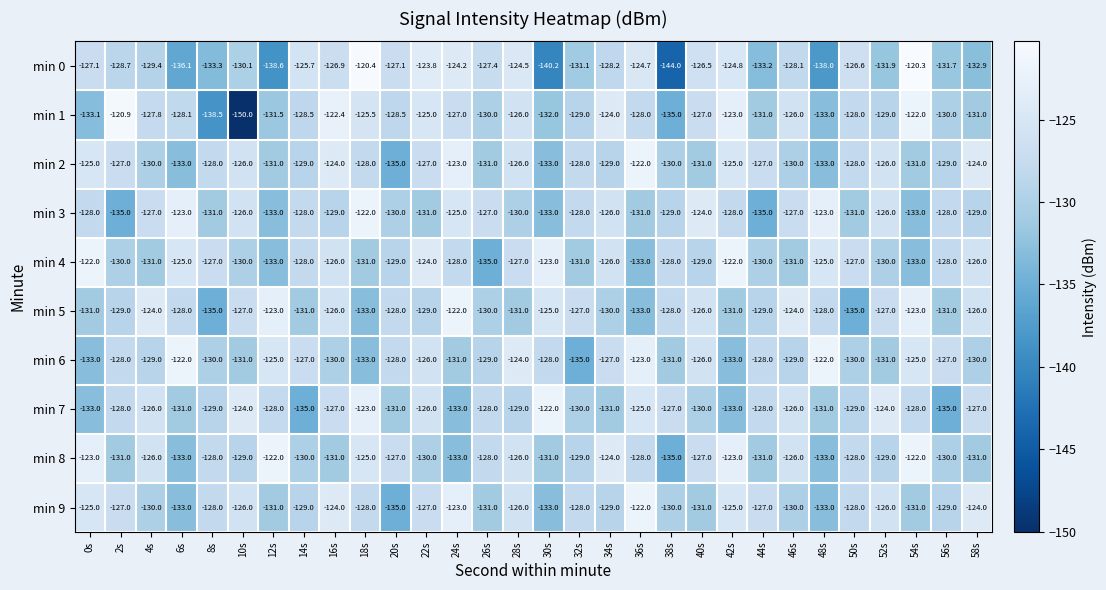

At which label does min 6 first exceed -128?

6s